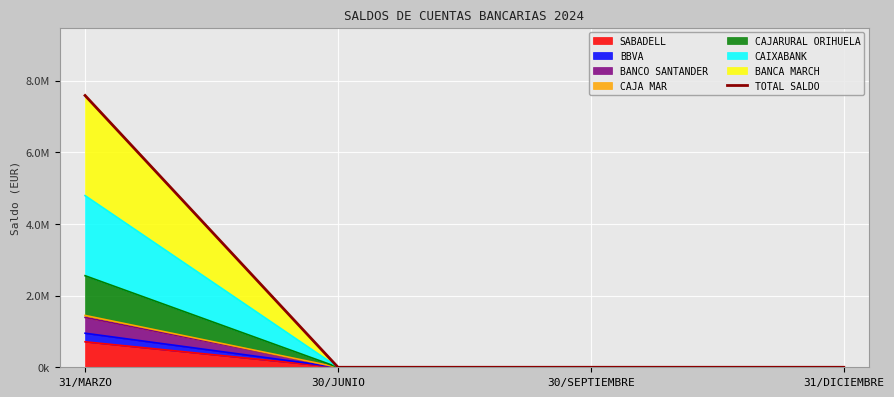

List the labels in order of value, smallest first.

30/JUNIO, 30/SEPTIEMBRE, 31/DICIEMBRE, 31/MARZO